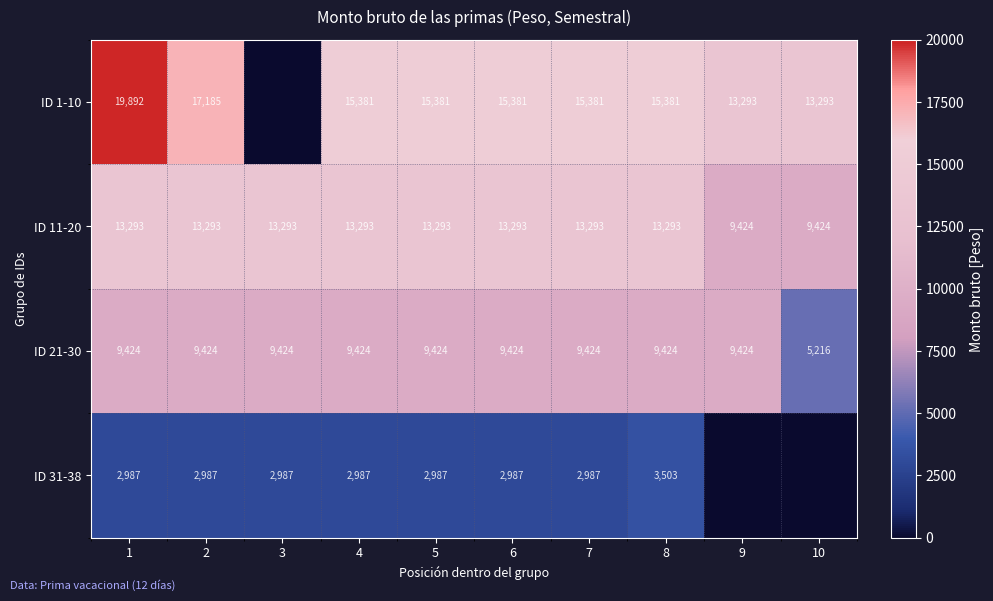

What is the difference between the maximum and minimum values in the ID 11-20 series?

3869